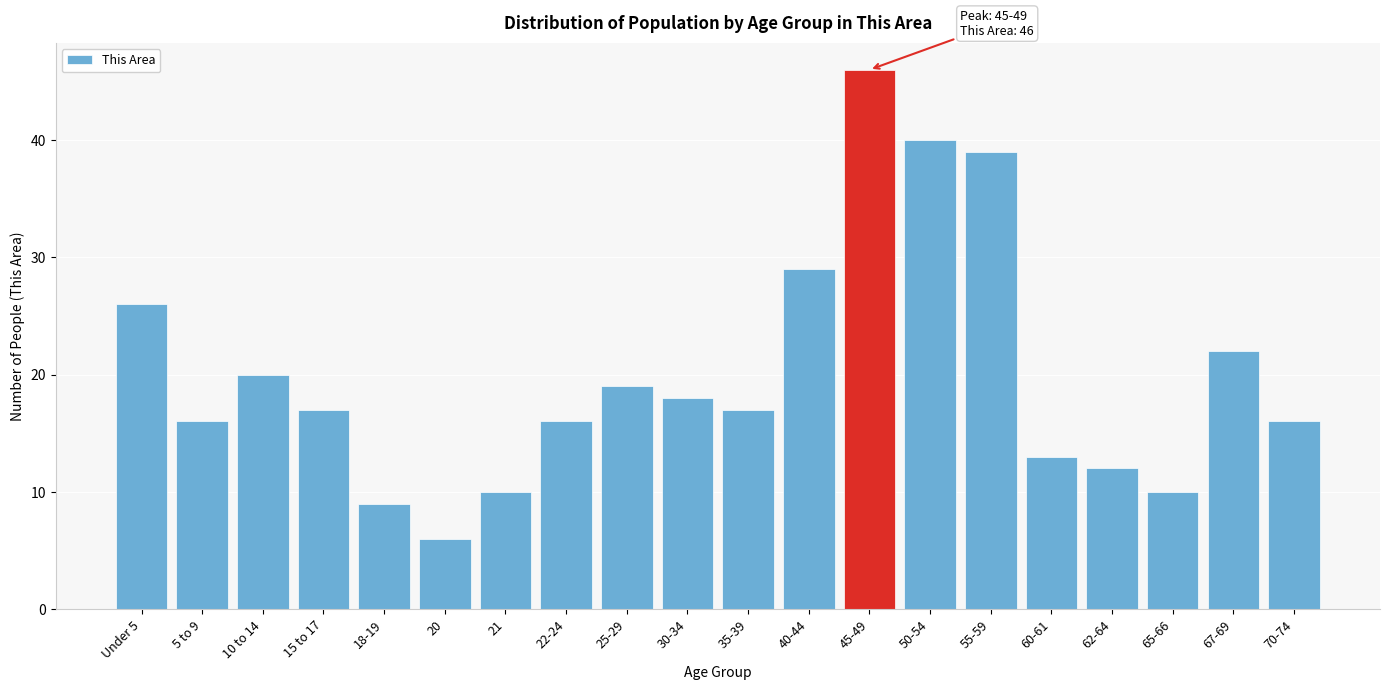

Reading left to right, transcribe all the data shown in this chart.

26	16	20	17	9	6	10	16	19	18	17	29	46	40	39	13	12	10	22	16